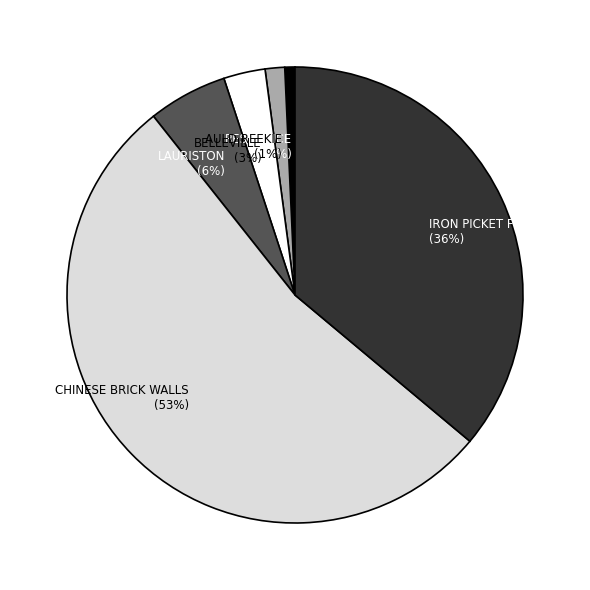

Does LAURISTON account for over 50% of the chart?

No